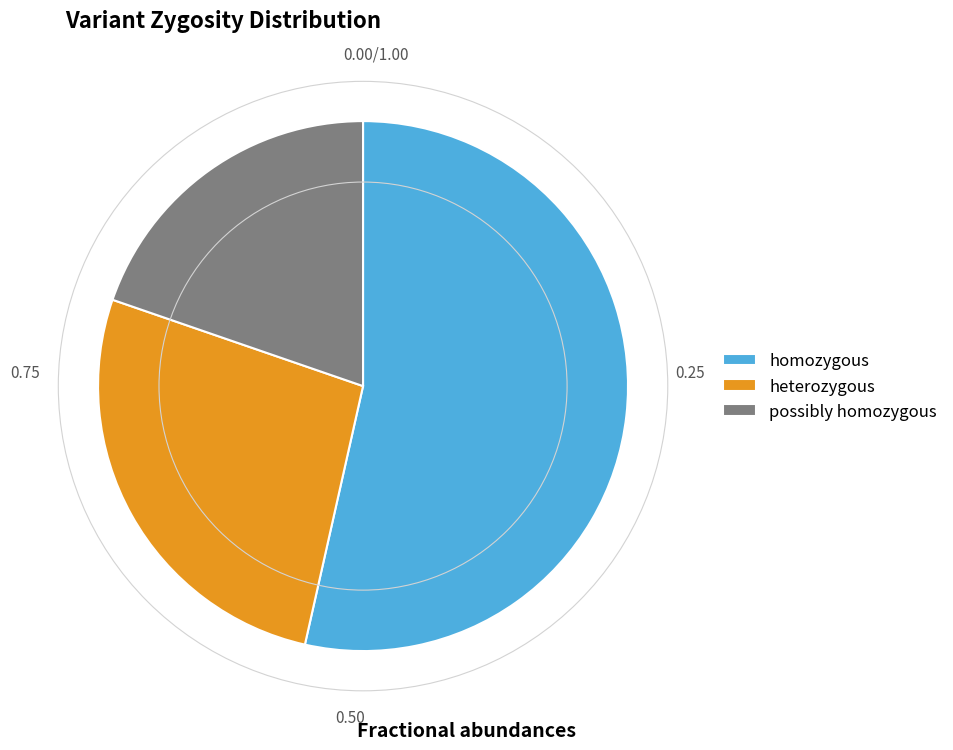

What is the majority slice?

homozygous